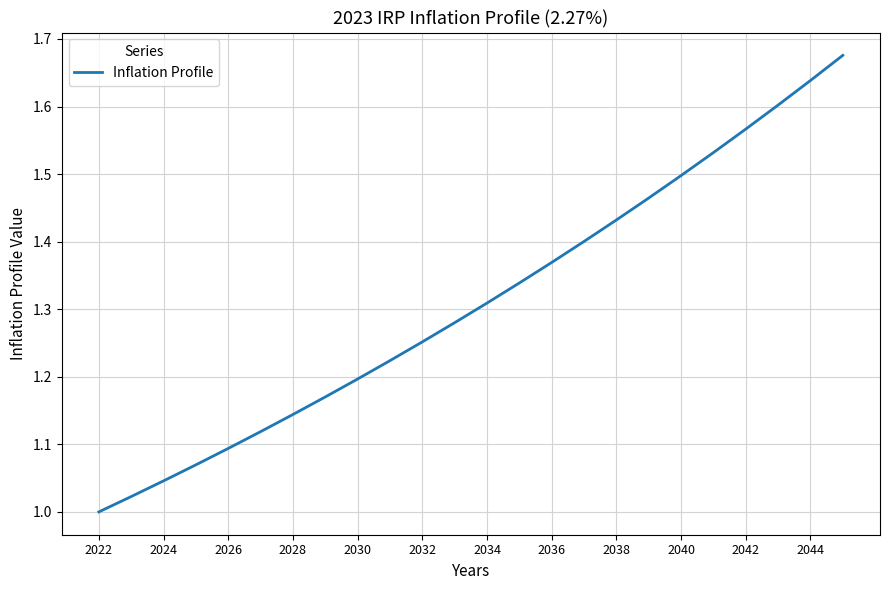

What is the difference between the maximum and minimum values?

0.7